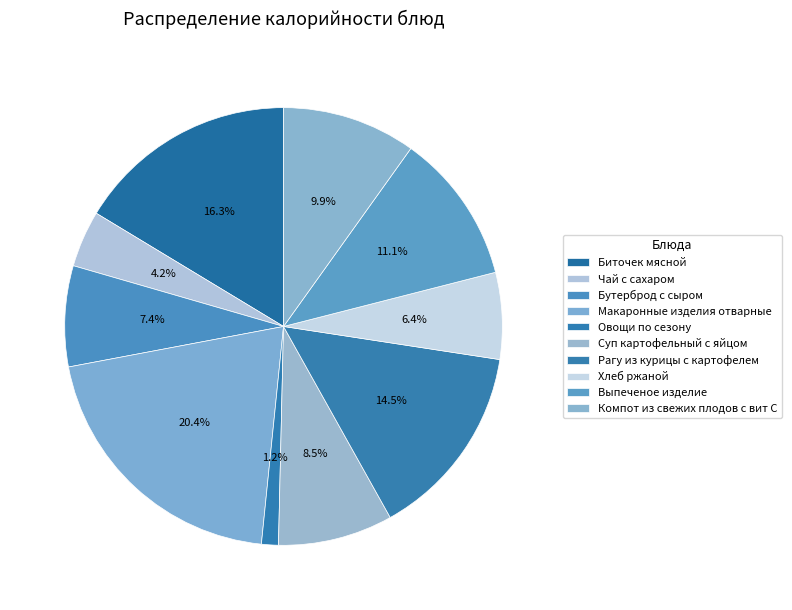

The Выпеченое изделие slice represents 19% of the pie. True or false?

False